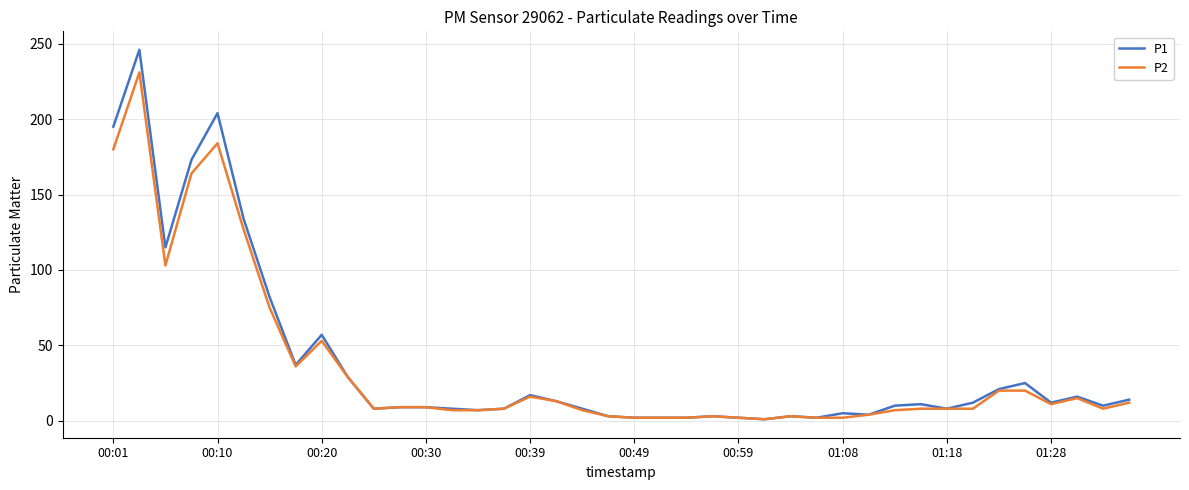

How many lines are shown in the chart?

2